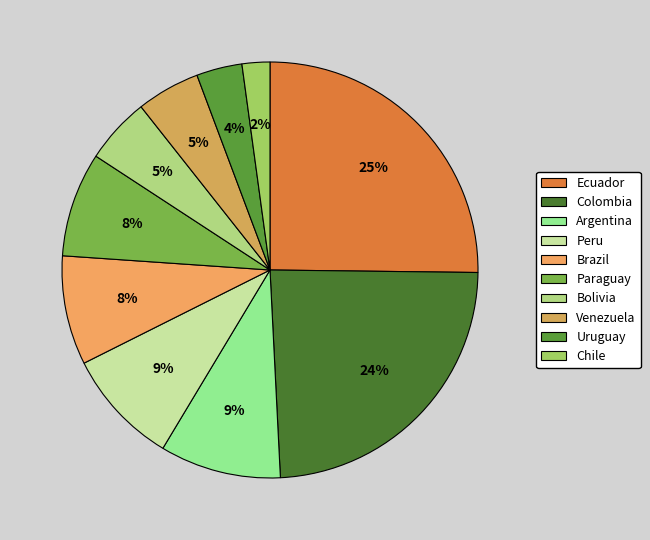

What percentage is the Paraguay slice, to the nearest percent?

8%